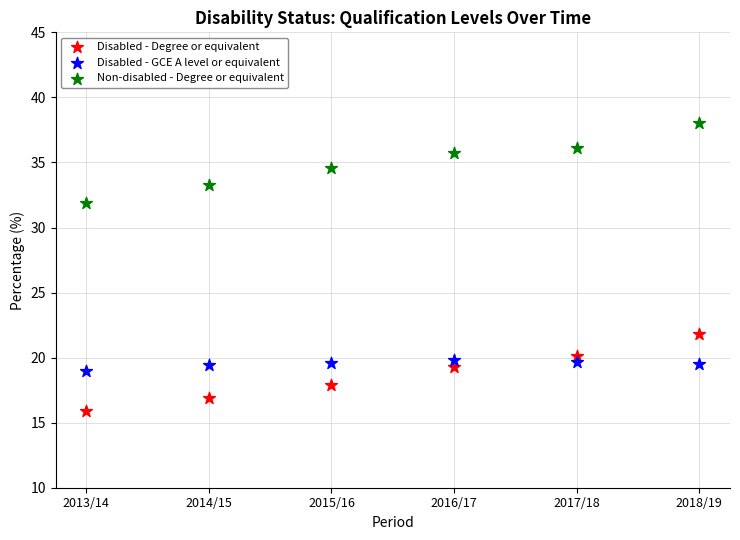

Across all data points, what is the range of Y values (max minus min)?

22.1